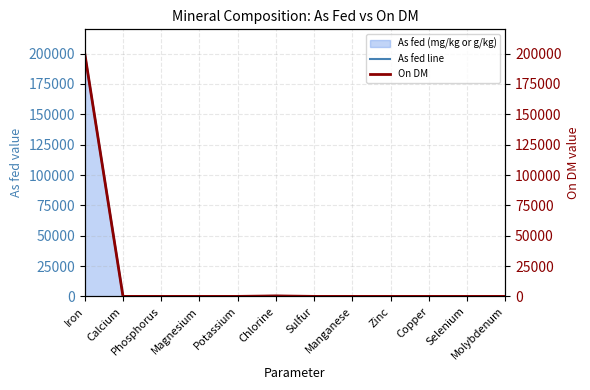

At which category does On DM reach its first local peak?

Chlorine